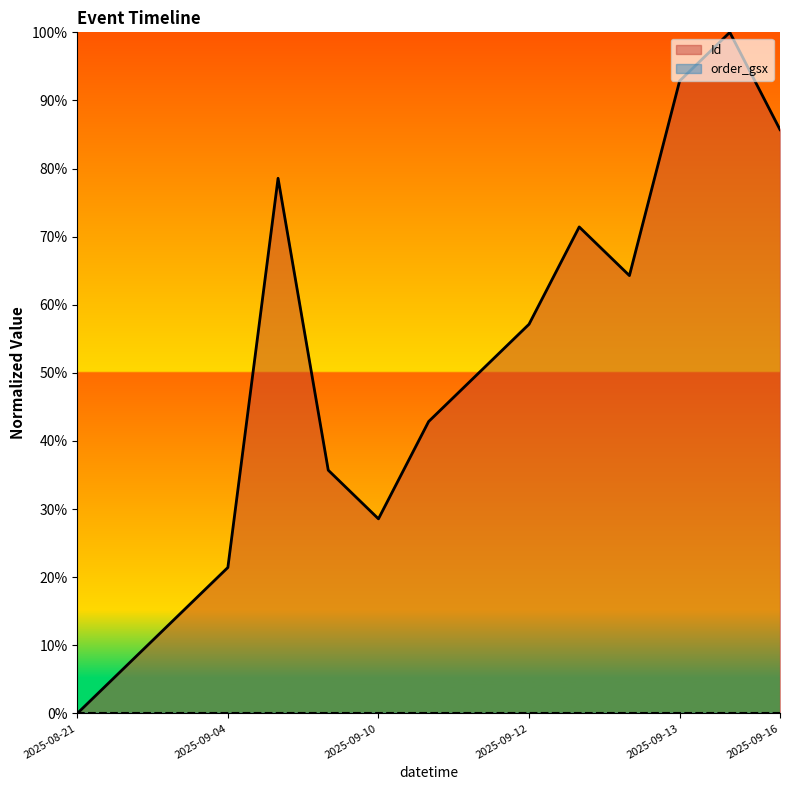

Where is the first local maximum?

2025-09-05 04:44:27